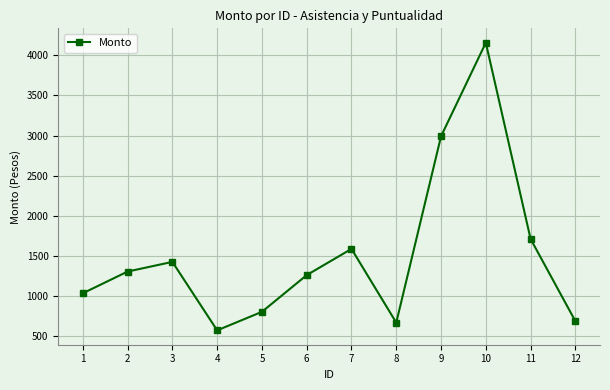

True or false: the data has more than 0 interior local peaks.

True